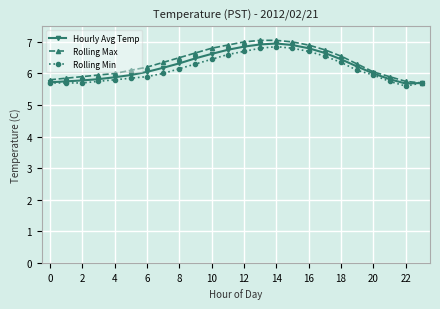

Which series has the widest spread of values?

Rolling Max